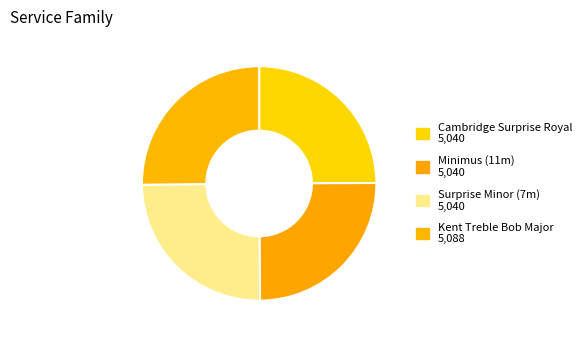

What portion of the pie excludes Surprise Minor (7m)?

75.1%